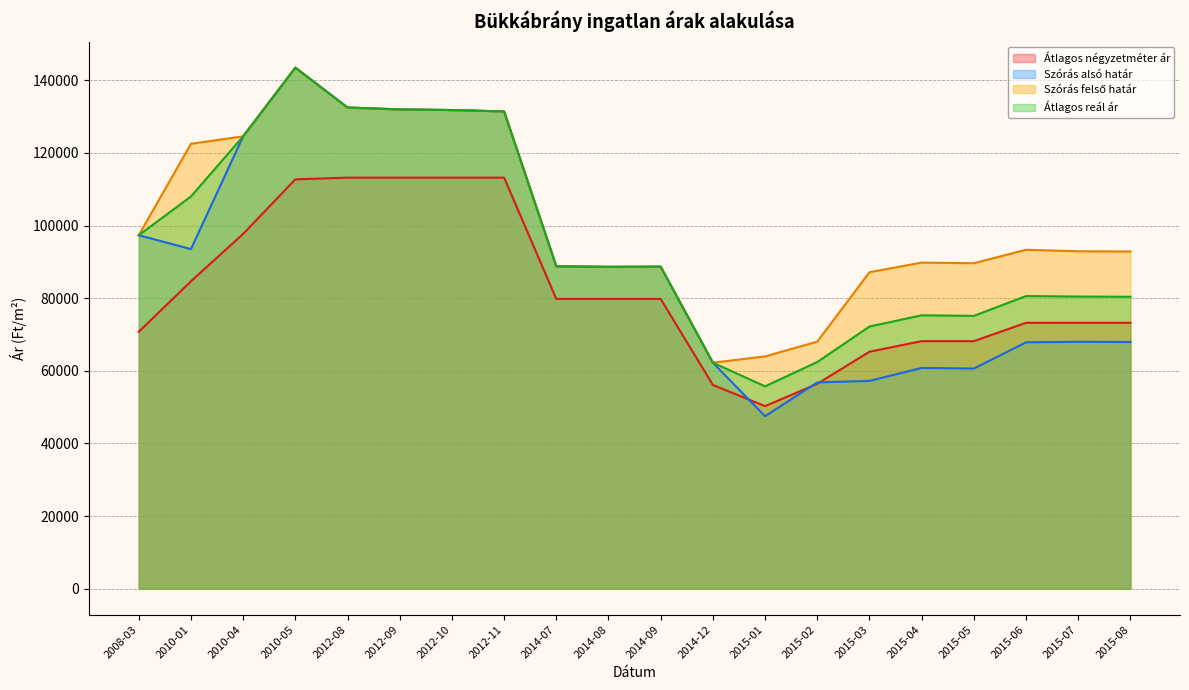

What are all the series names shown in the legend?

Átlagos négyzetméter ár, Szórás alsó határ, Szórás felső határ, Átlagos reál ár